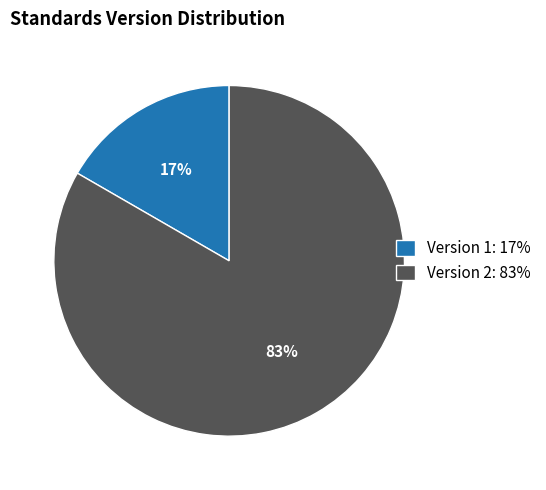

Between Version 2: 83% and Version 1: 17%, which is larger?

Version 2: 83%